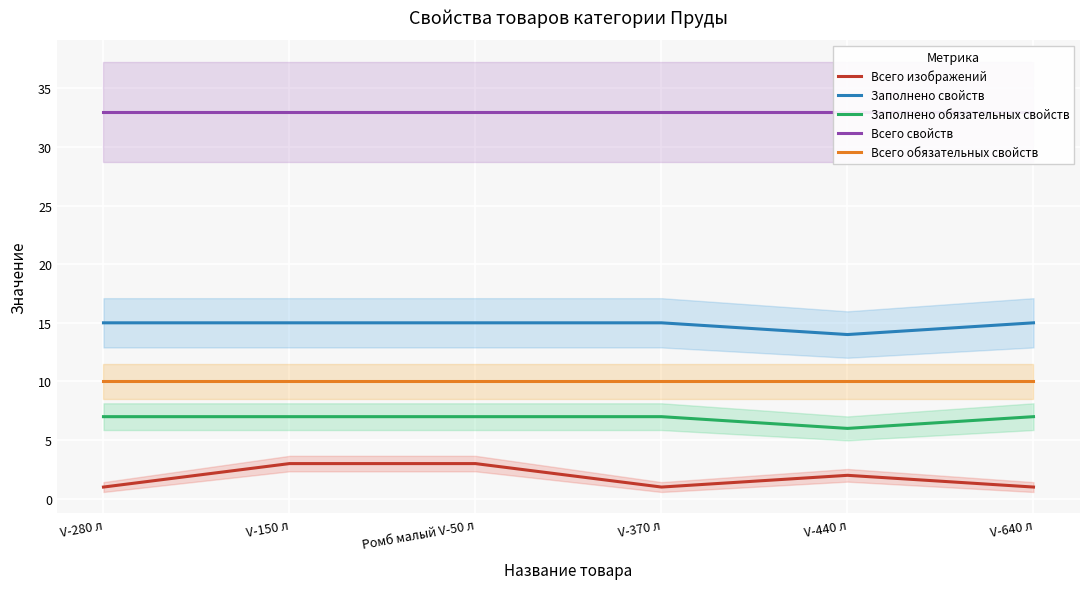

At which category is the sum across all series the highest?

V-150 л